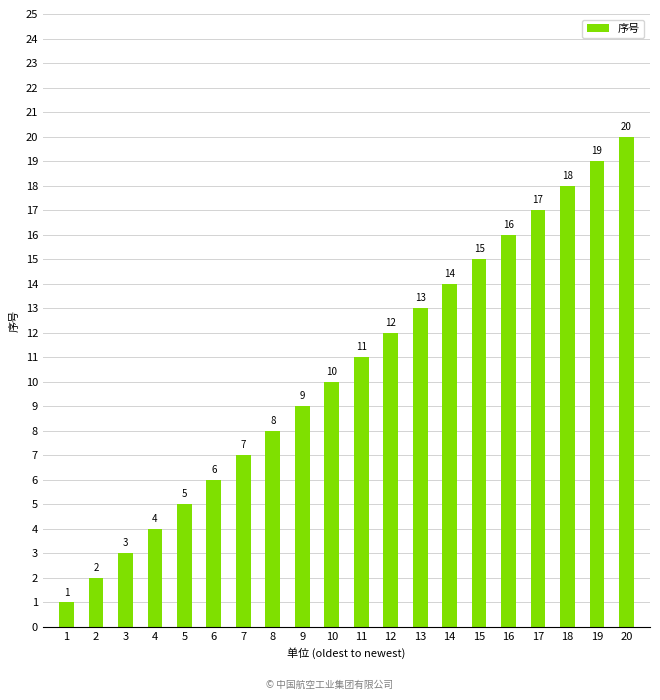

What is the ratio of the value at 12 to the value at 3?

4.0